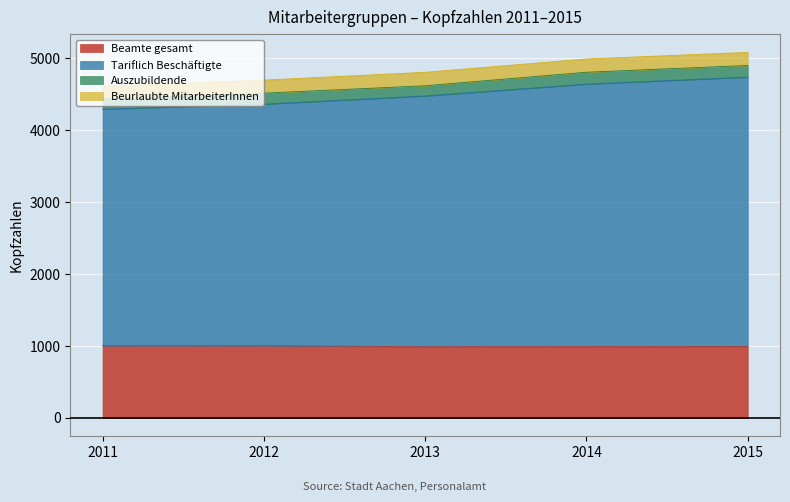

What is the total value across all series at 2011?

4612